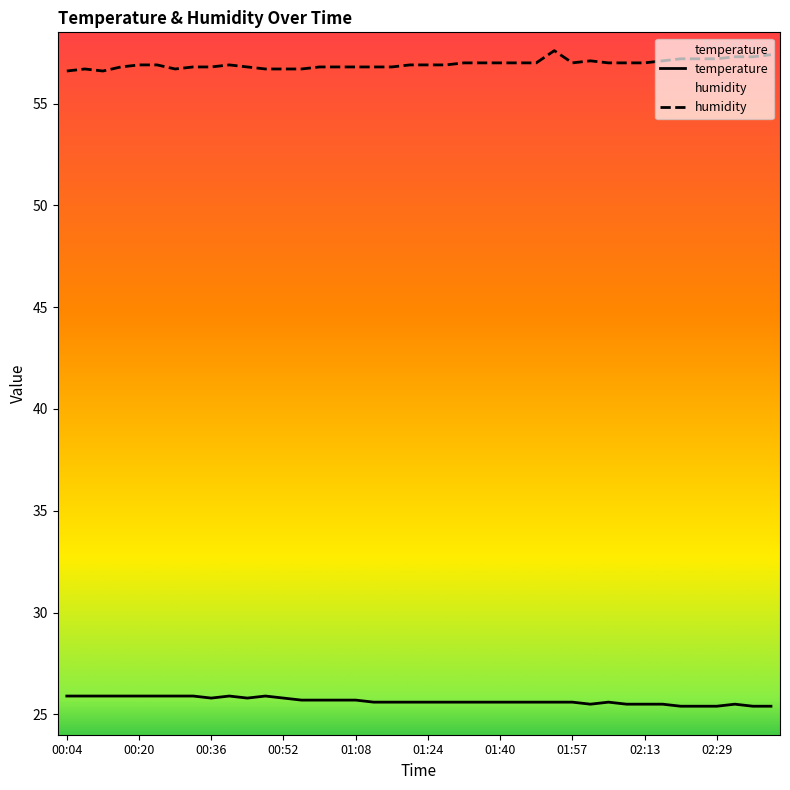

Reading right to left, list all the values displayed in this chart.

temperature: 02:41=25.4	02:37=25.4	02:33=25.5	02:29=25.4	02:25=25.4	02:21=25.4	02:17=25.5	02:13=25.5	02:09=25.5	02:05=25.6	02:01=25.5	01:57=25.6	01:52=25.6	01:48=25.6	01:44=25.6	01:40=25.6	01:36=25.6	01:32=25.6	01:28=25.6	01:24=25.6	01:20=25.6	01:16=25.6	01:12=25.6	01:08=25.7	01:04=25.7	01:00=25.7	00:56=25.7	00:52=25.8	00:48=25.9	00:44=25.8	00:40=25.9	00:36=25.8	00:32=25.9	00:28=25.9	00:24=25.9	00:20=25.9	00:16=25.9	00:12=25.9	00:08=25.9	00:04=25.9
humidity: 02:41=57.4	02:37=57.3	02:33=57.3	02:29=57.2	02:25=57.2	02:21=57.2	02:17=57.1	02:13=57.0	02:09=57.0	02:05=57.0	02:01=57.1	01:57=57.0	01:52=57.6	01:48=57.0	01:44=57.0	01:40=57.0	01:36=57.0	01:32=57.0	01:28=56.9	01:24=56.9	01:20=56.9	01:16=56.8	01:12=56.8	01:08=56.8	01:04=56.8	01:00=56.8	00:56=56.7	00:52=56.7	00:48=56.7	00:44=56.8	00:40=56.9	00:36=56.8	00:32=56.8	00:28=56.7	00:24=56.9	00:20=56.9	00:16=56.8	00:12=56.6	00:08=56.7	00:04=56.6